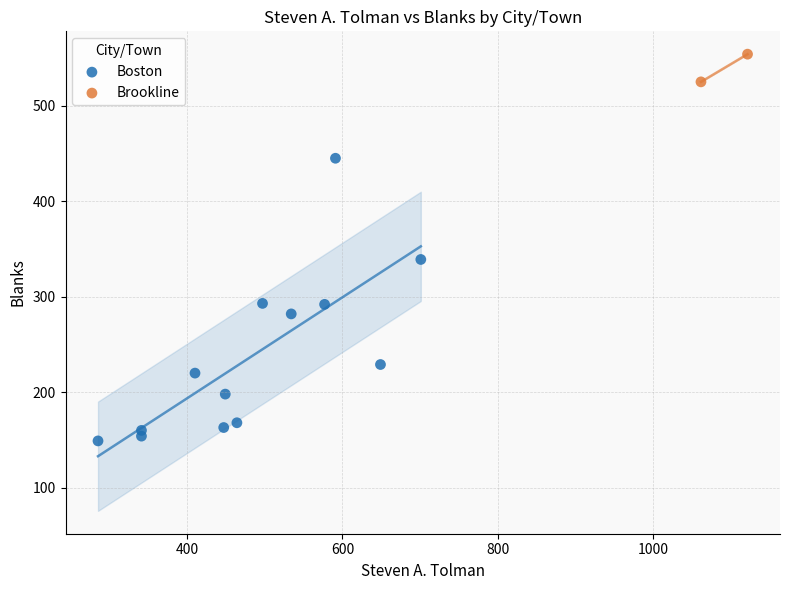

What are all the series names shown in the legend?

Boston, Brookline